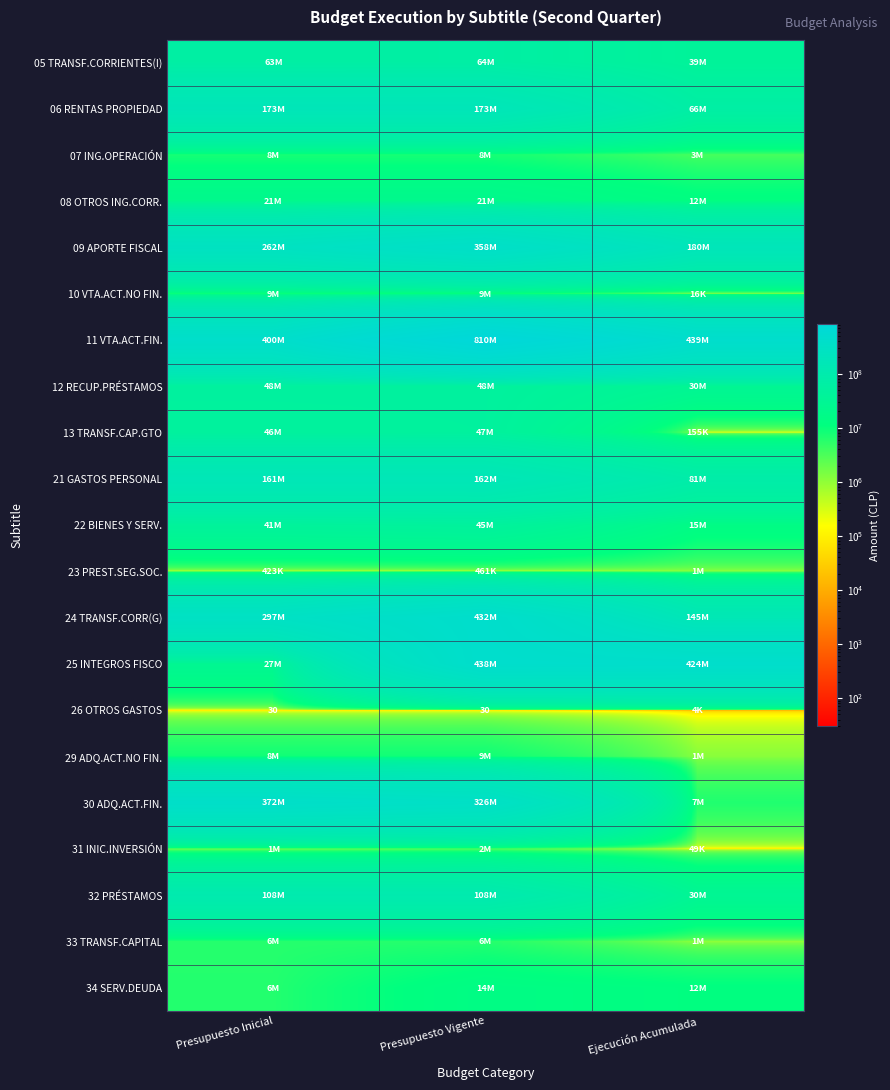

Which series has the largest range (max minus min)?

25 INTEGROS FISCO